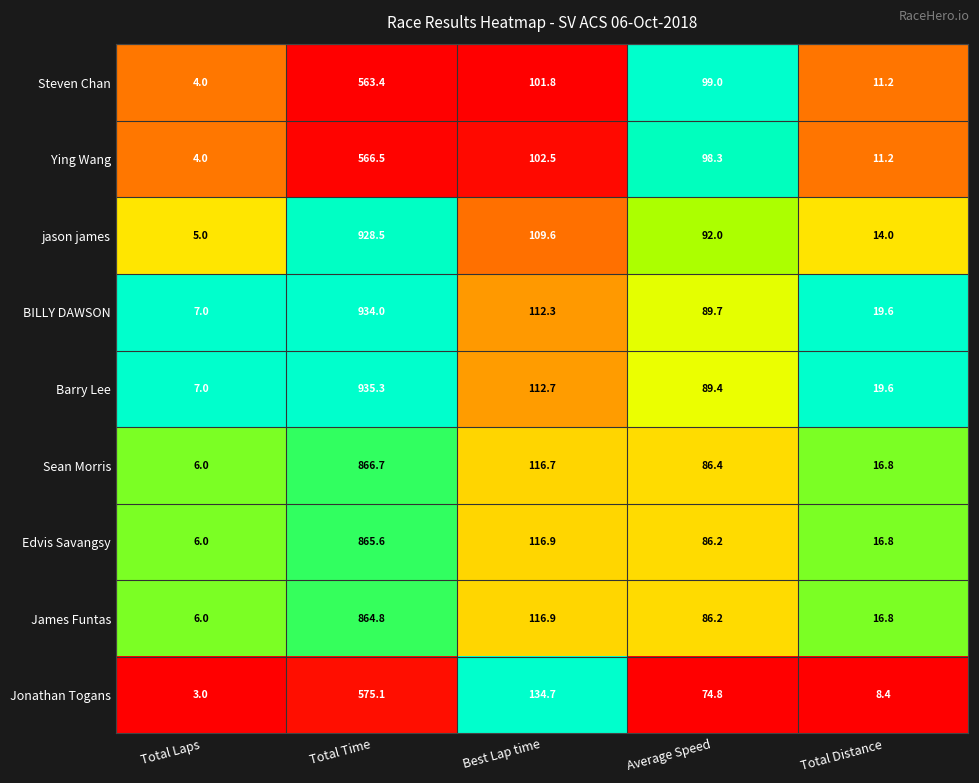

Rank the categories by Sean Morris value from lowest to highest.

Total Laps, Total Distance, Average Speed, Best Lap time, Total Time